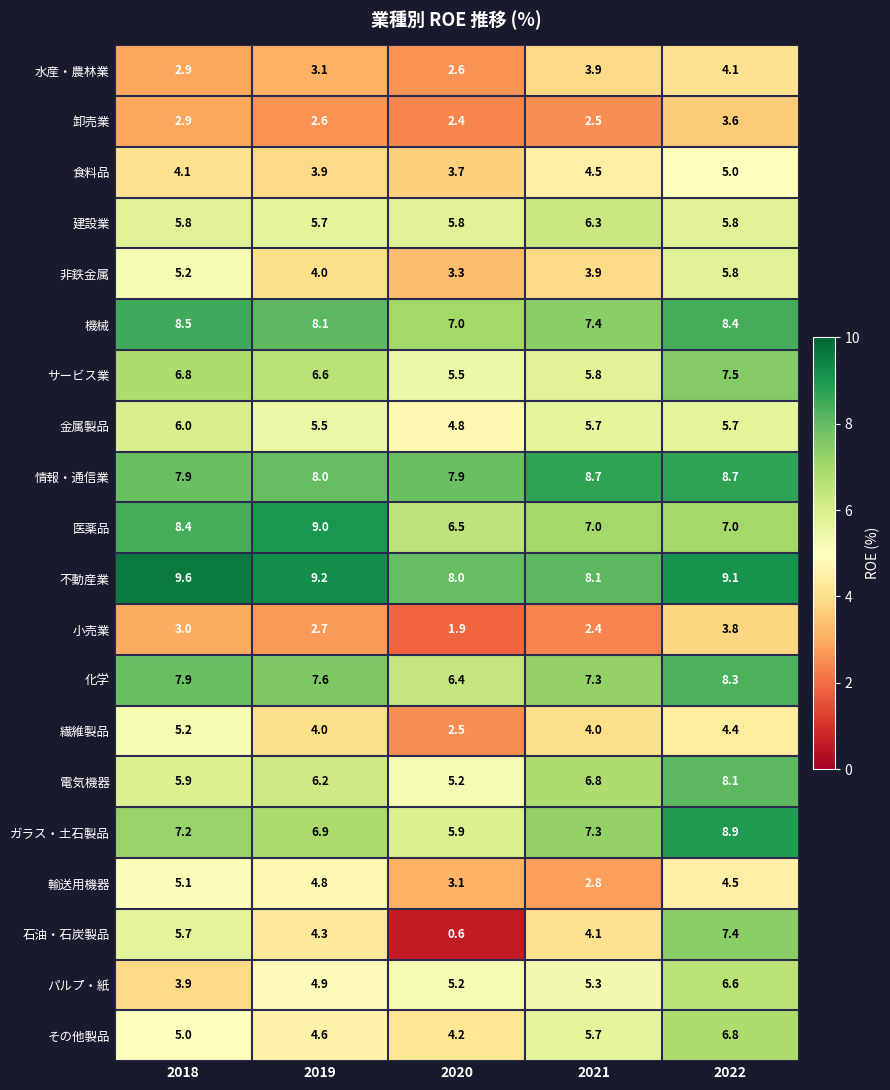

Rank the series by their maximum value, from lowest to highest.

卸売業, 小売業, 水産・農林業, 食料品, 輸送用機器, 繊維製品, 非鉄金属, 金属製品, 建設業, パルプ・紙, その他製品, 石油・石炭製品, サービス業, 電気機器, 化学, 機械, 情報・通信業, ガラス・土石製品, 医薬品, 不動産業